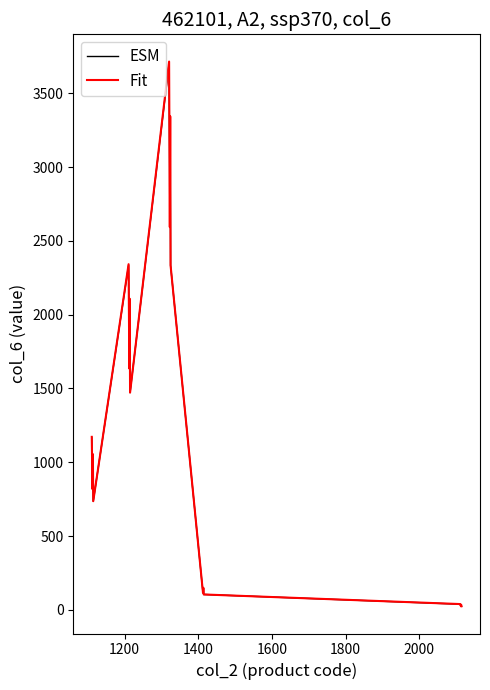

What is the highest value of the ESM series?

3704